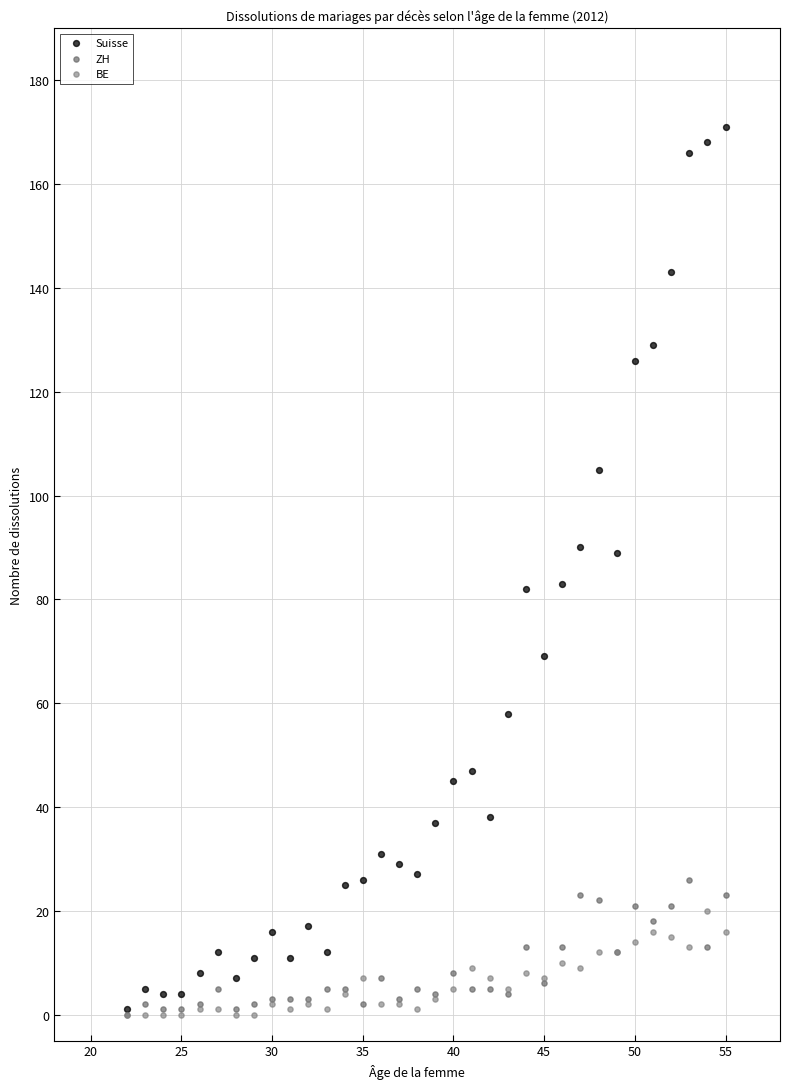

What are all the series names shown in the legend?

Suisse, ZH, BE